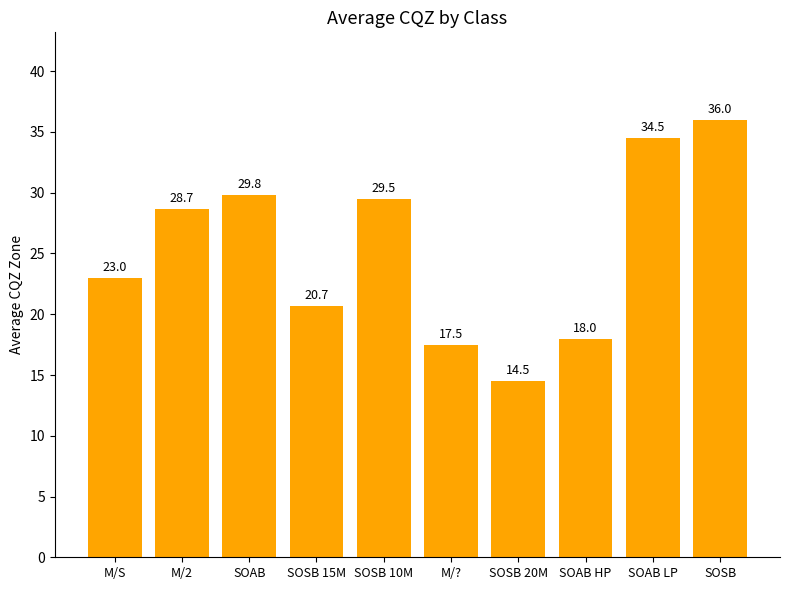

Approximately how many times larger is the value at SOAB compared to M/2?

1.0